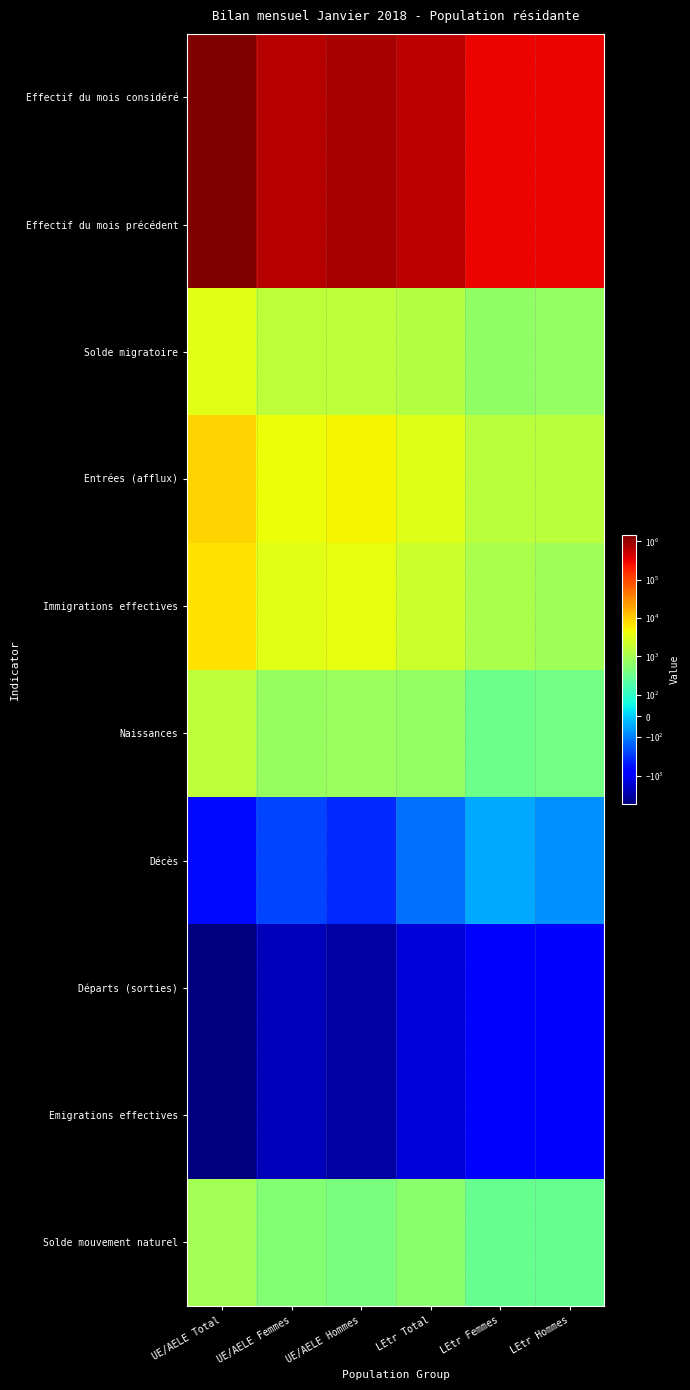

Between UE/AELE Femmes and LEtr Femmes, which is larger?

UE/AELE Femmes